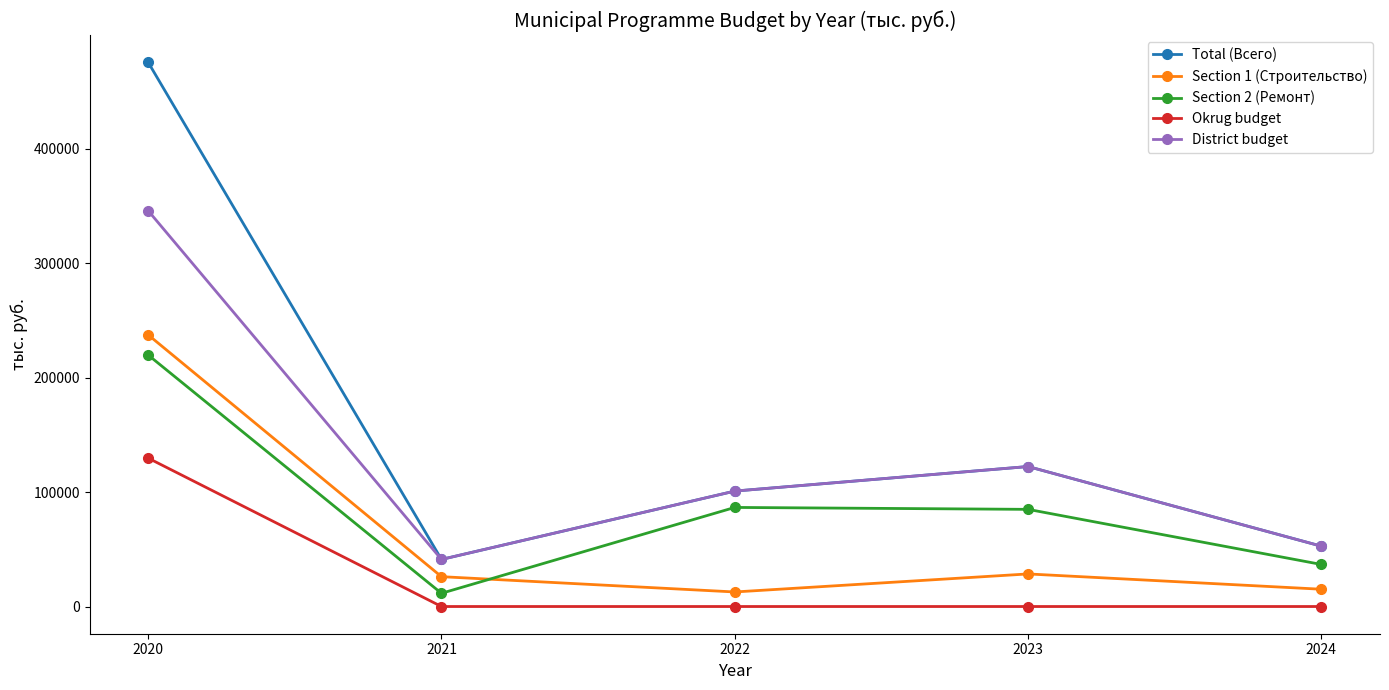

Does the chart have visible grid lines?

No